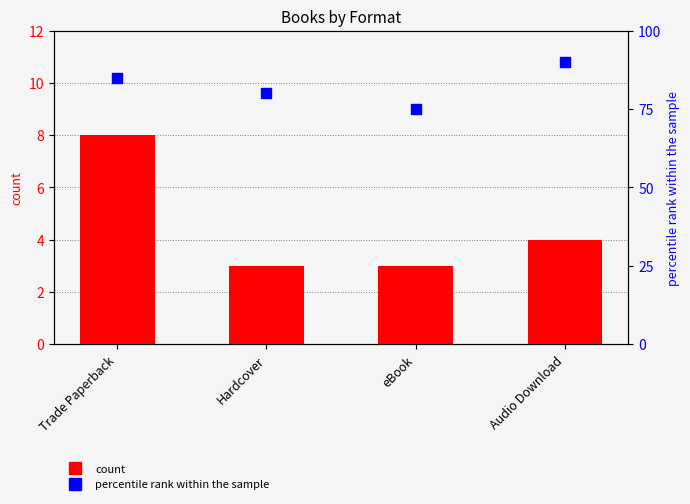

Is the value of count at Audio Download greater than the value of percentile rank within the sample at eBook?

No